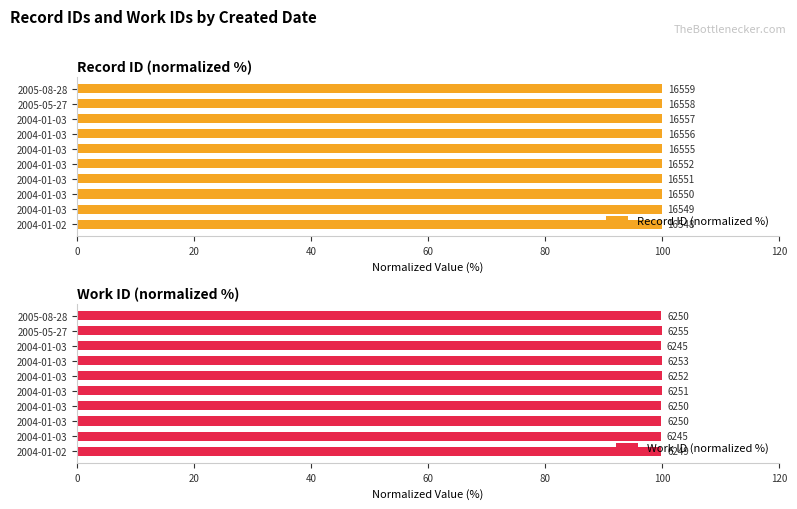

Which series changed the most between 80 and 100?

Record ID (normalized %)